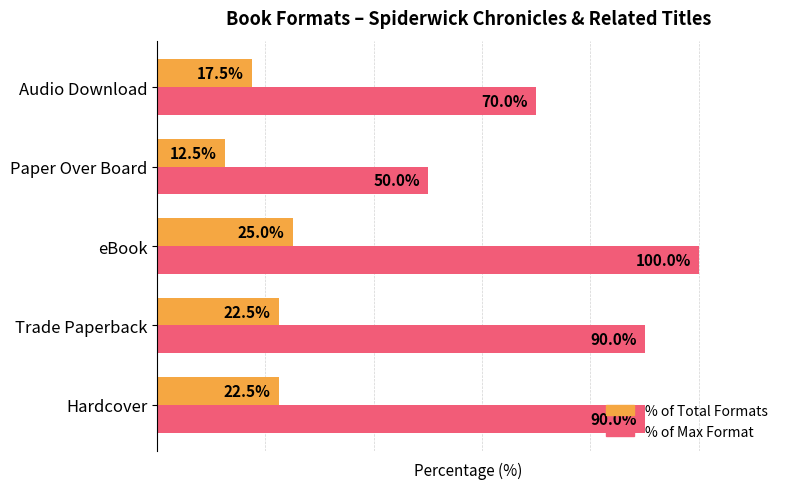

Which category has the lowest value in the % of Max Format series?

Paper Over Board